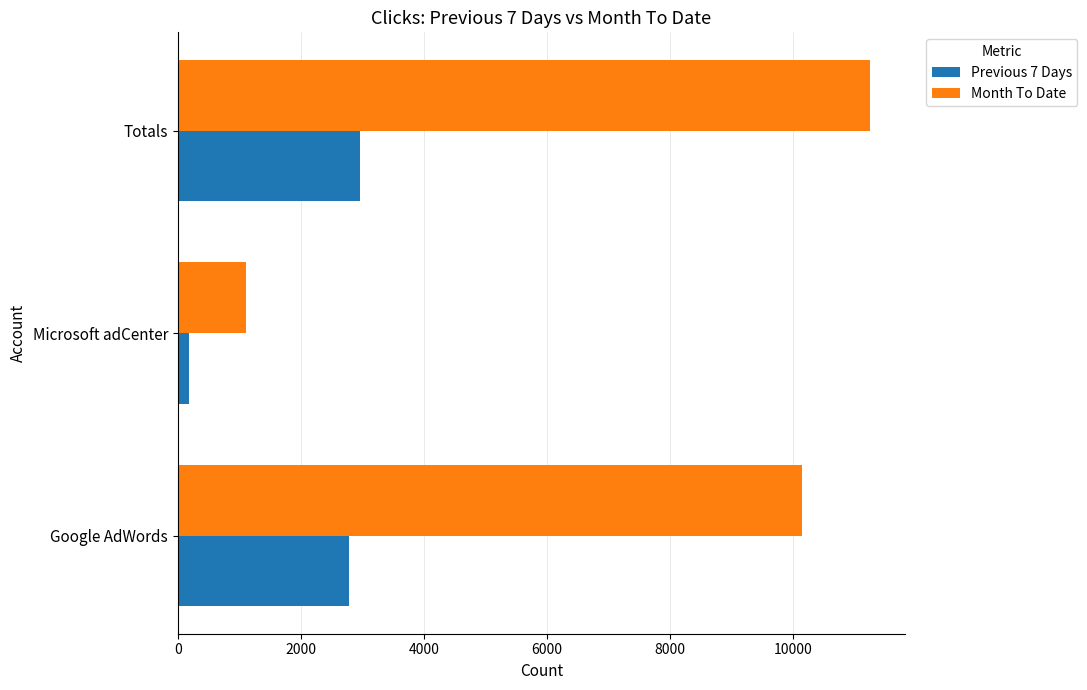

Read the Month To Date value at Totals.

11254